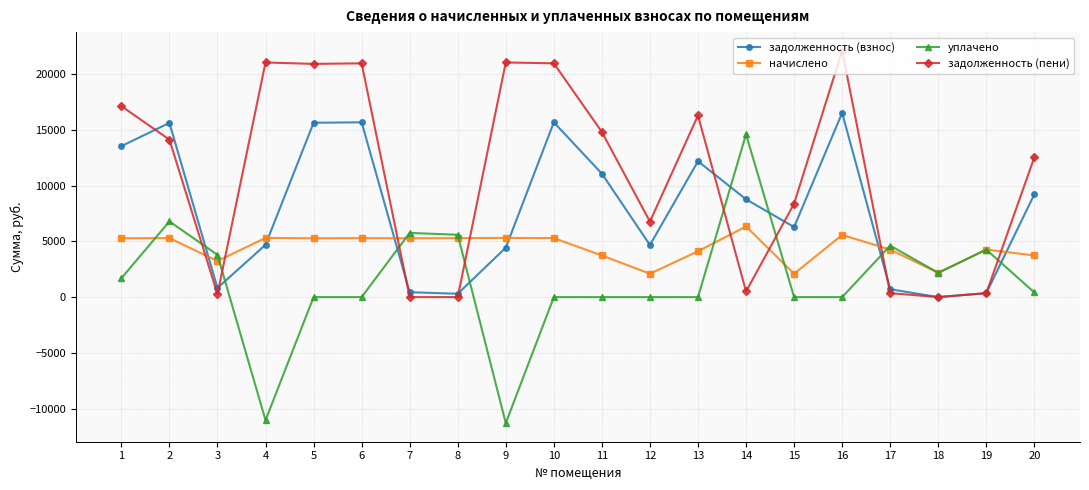

Which series has the largest total across all categories?

задолженность (пени)